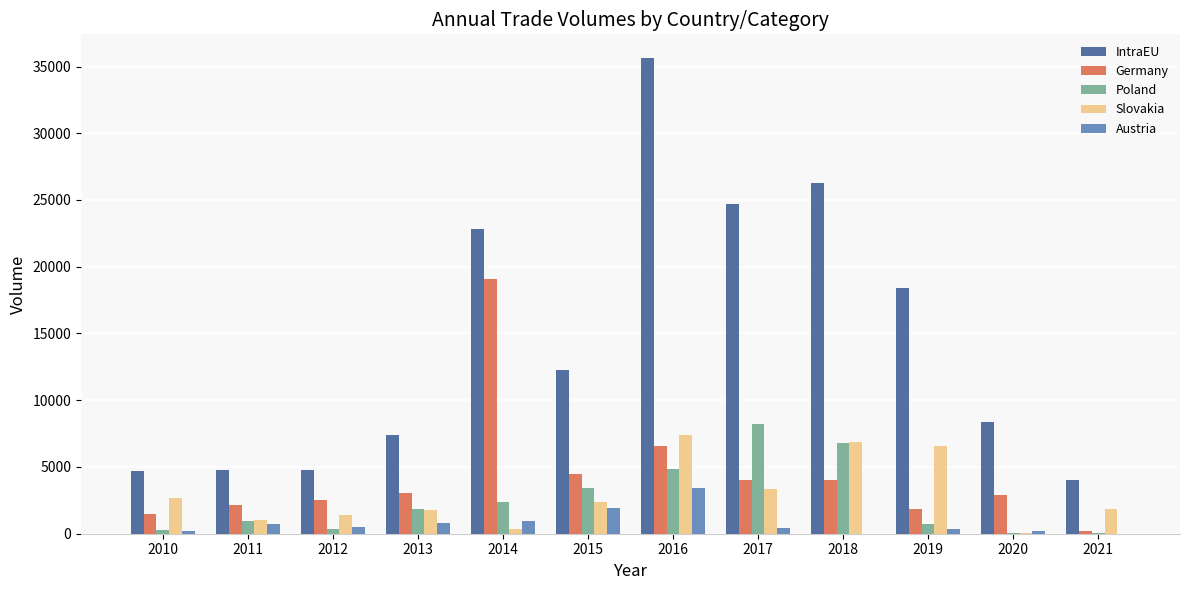

Which category has the highest value in the Slovakia series?

2016